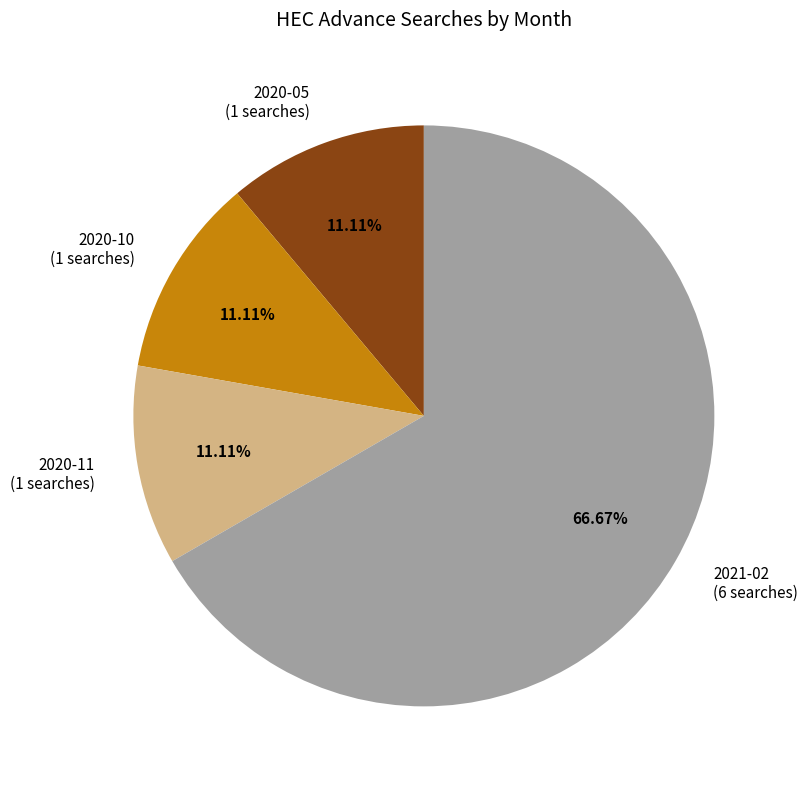

Is it true that 2021-02 is 72% of the pie?

False